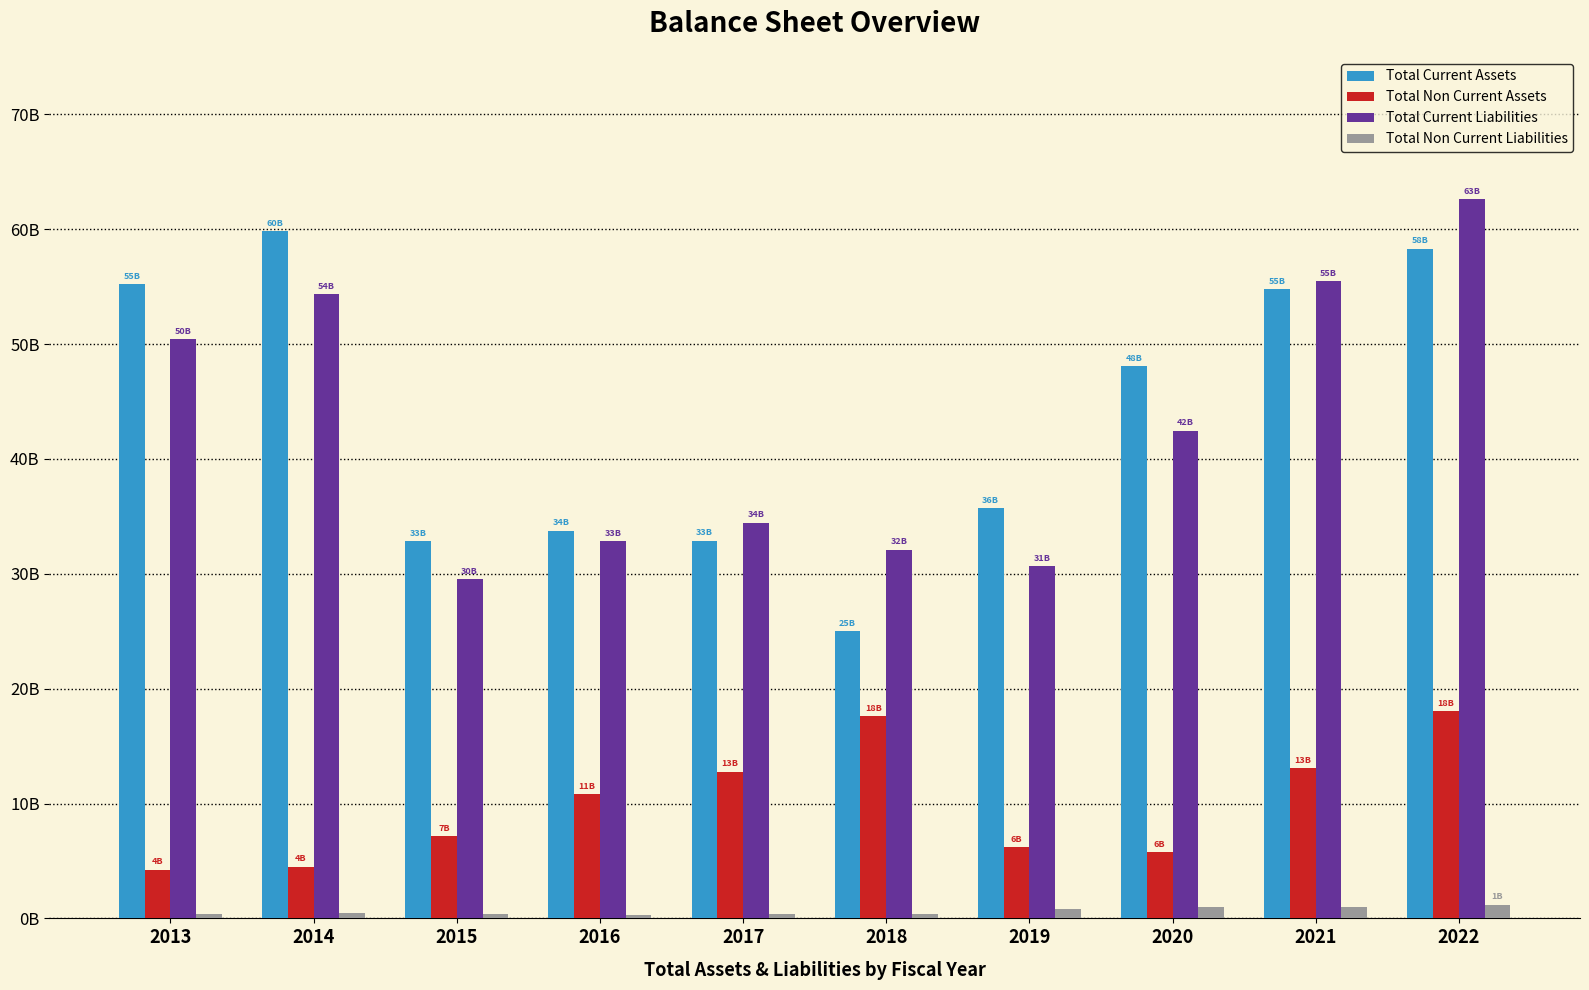

Rank the series at 2013 from highest to lowest value.

Total Current Assets, Total Current Liabilities, Total Non Current Assets, Total Non Current Liabilities